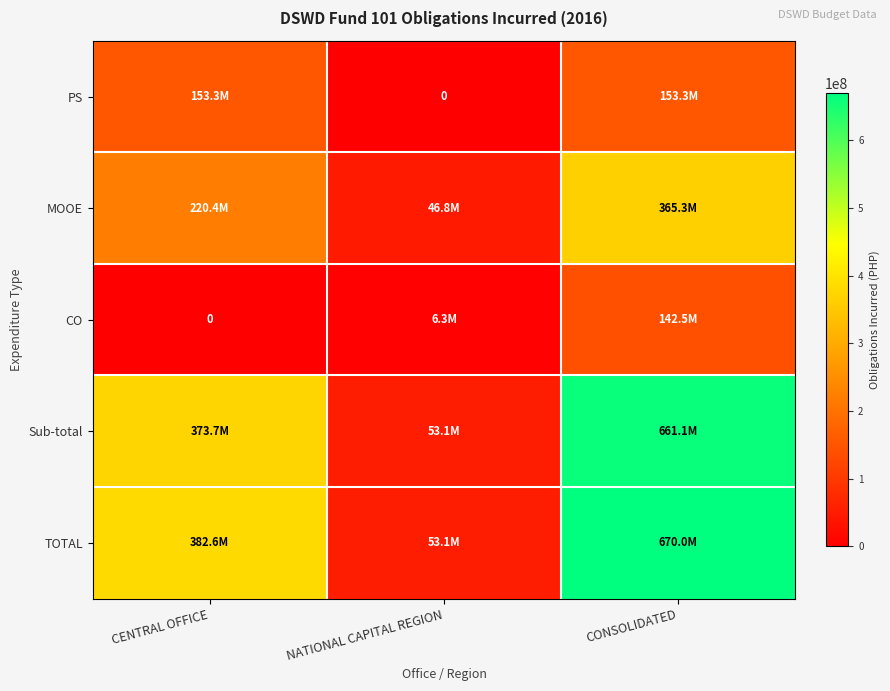

What is the spread (max minus min) of values at CONSOLIDATED?

527541648.2